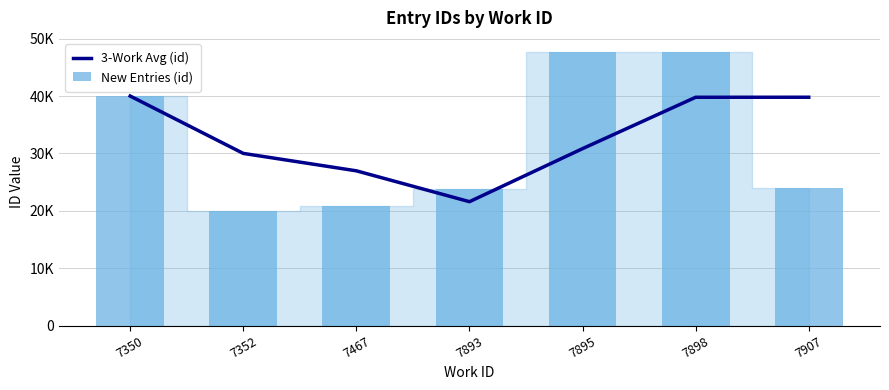

What is the sum of all New Entries (id) values?

224161.0